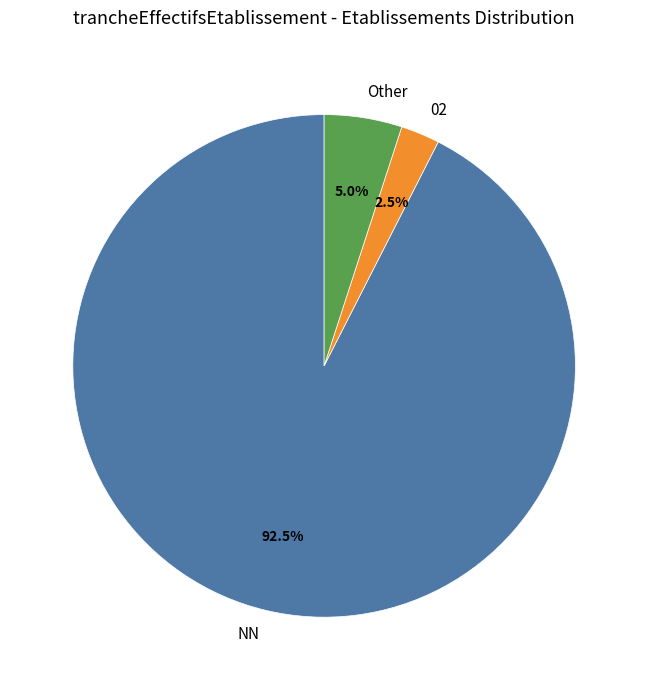

What is the majority slice?

NN